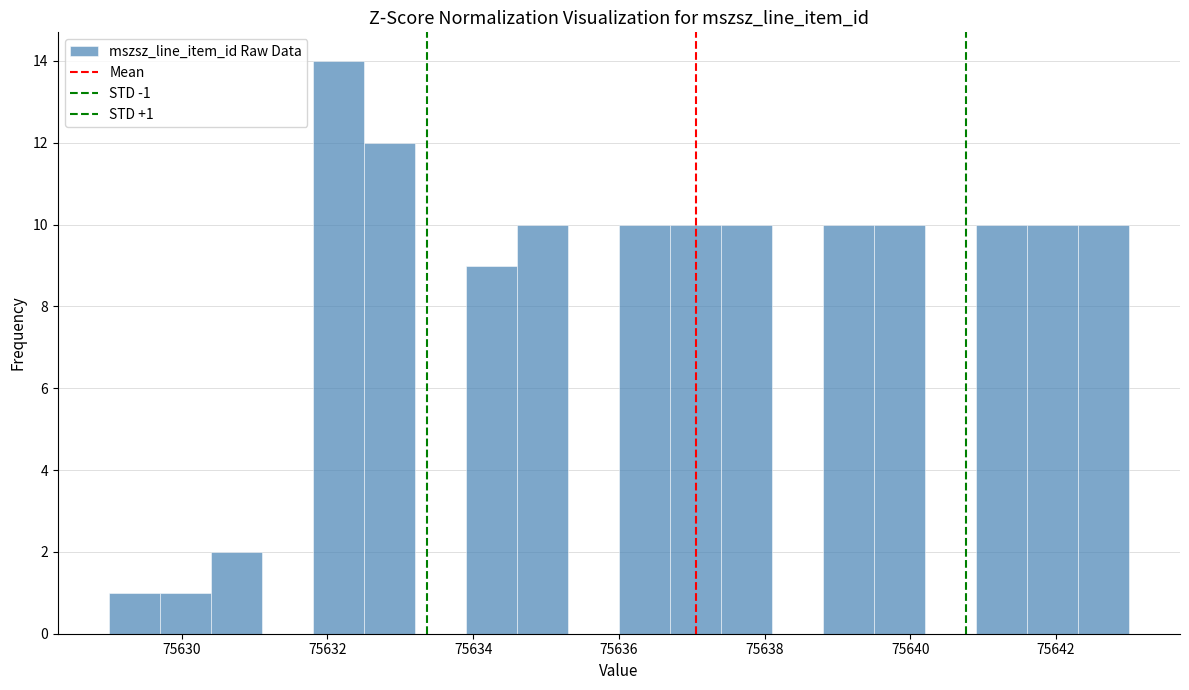

Read against the x-axis, roughly where is the centre of the tallest bar?

75632.2